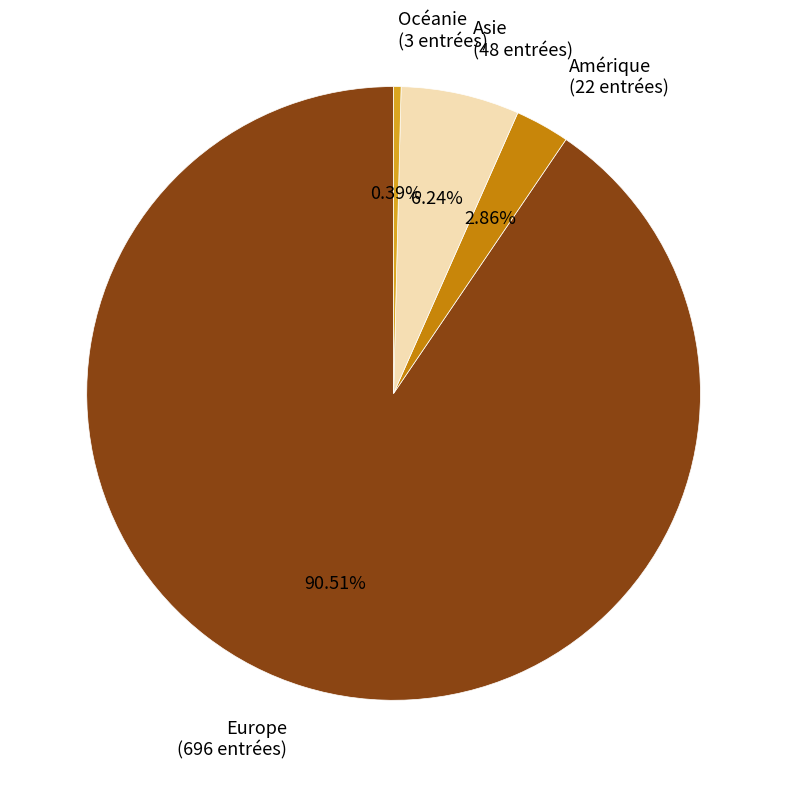

What is the smallest slice in the pie chart?

Océanie